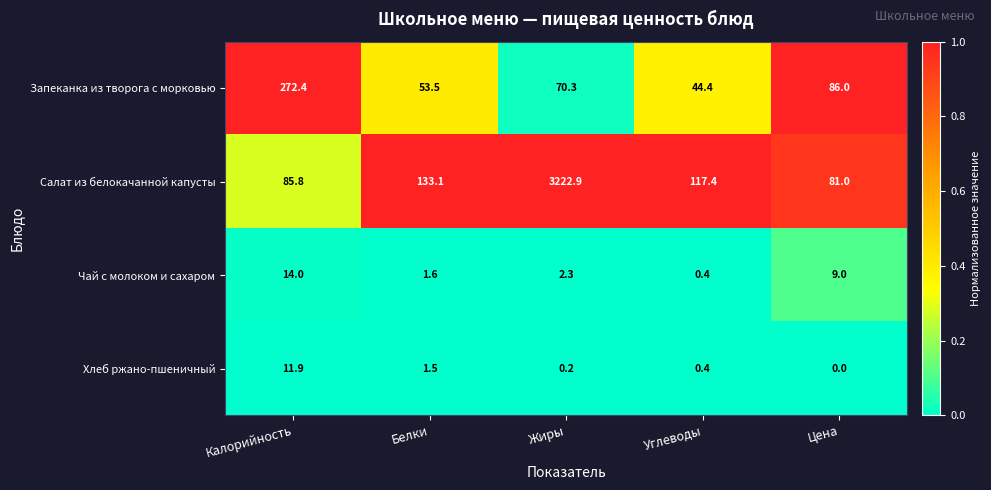

Which series has the largest total across all categories?

Салат из белокачанной капусты